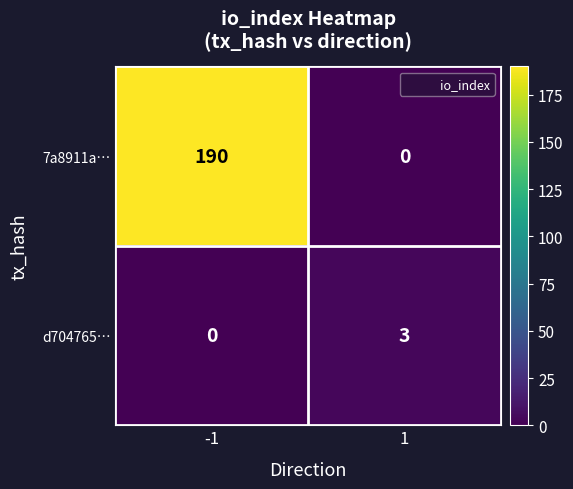

At 1, list the series in order from largest to smallest.

d704765…, 7a8911a…